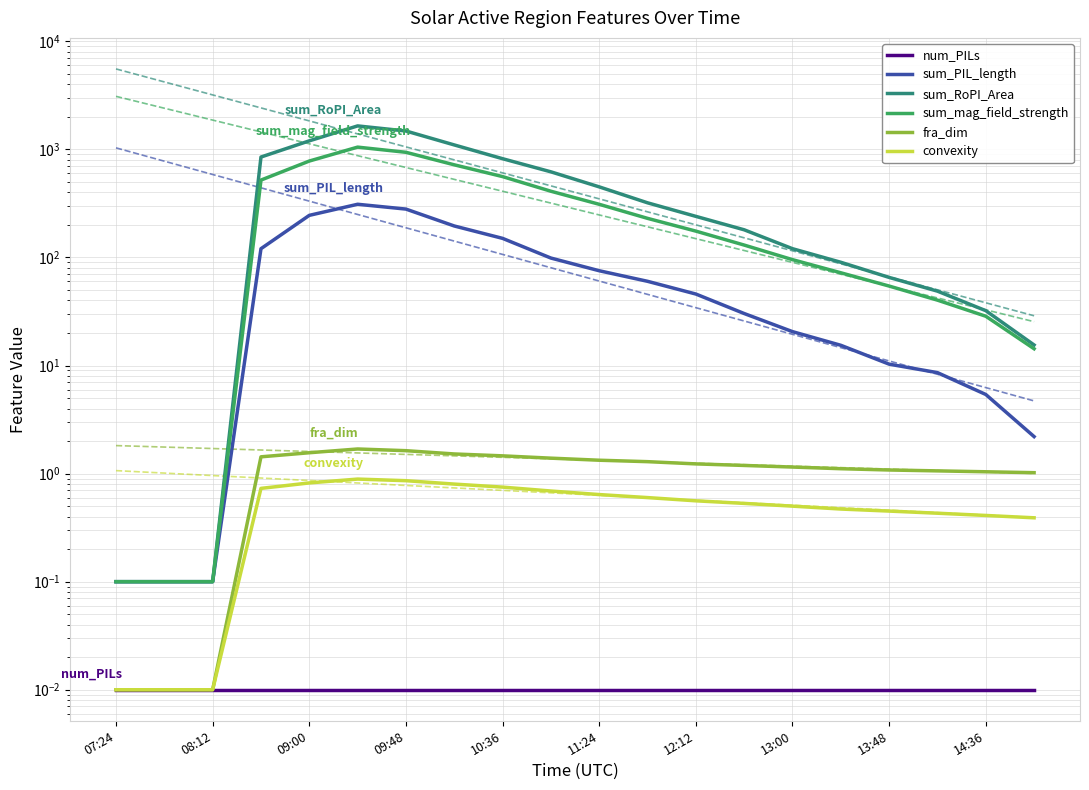

How many lines are shown in the chart?

6